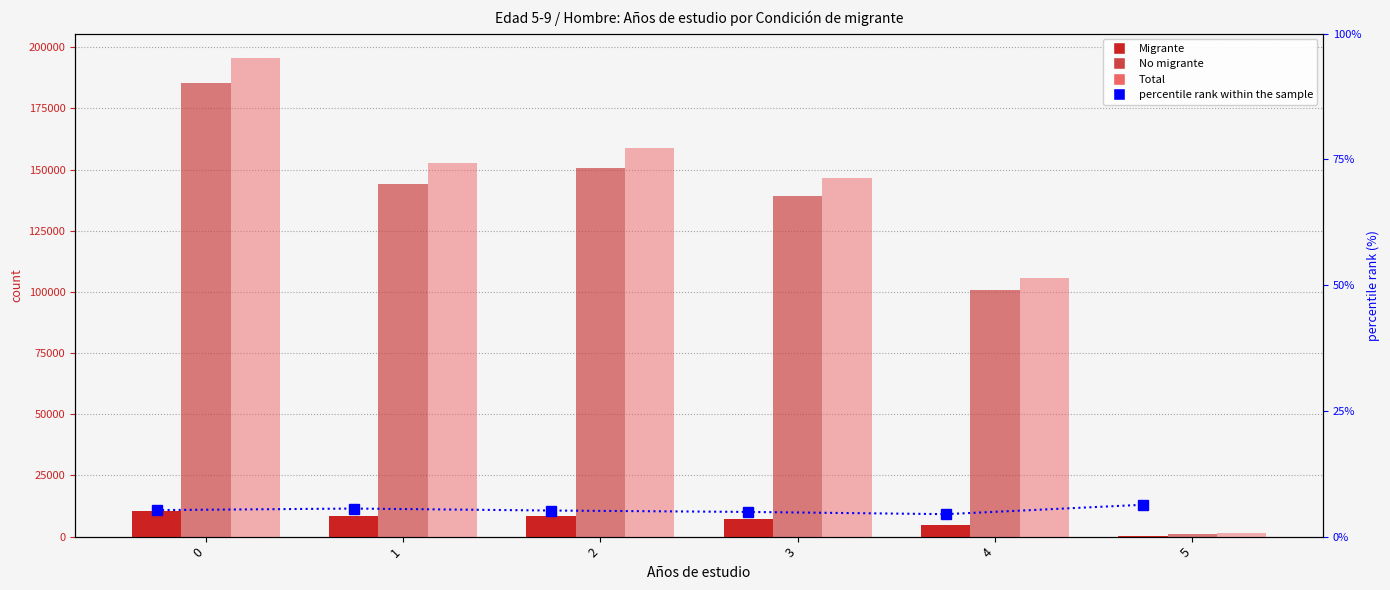

True or false: No migrante has a value of 1185.0 at 5.

True